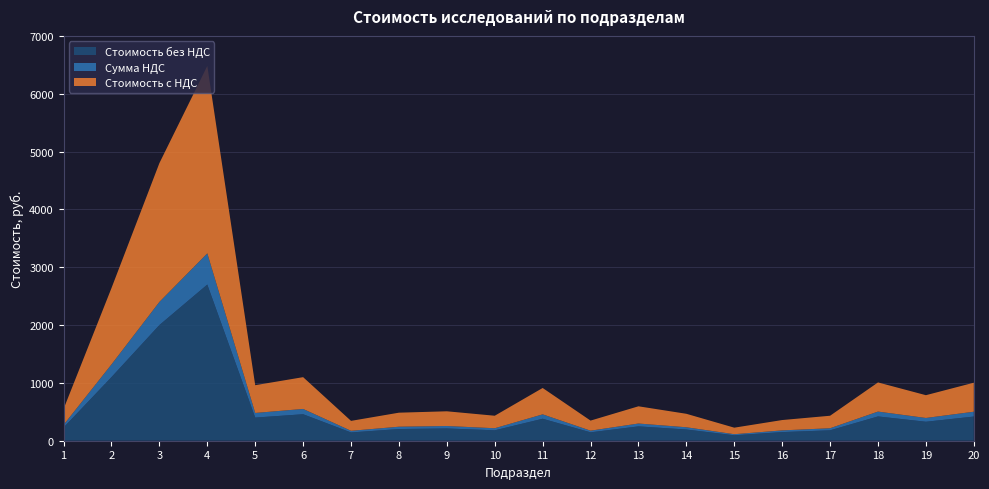

Reading left to right, list all the values displayed in this chart.

Стоимость без НДС: 229.0	1100.0	2000.0	2700.0	400.0	458.0	143.0	202.0	212.0	180.0	380.0	145.0	248.0	194.0	94.0	149.0	180.0	420.0	328.0	418.0
Сумма НДС: 45.8	220.0	400.0	540.0	80.0	91.6	28.6	40.4	42.4	36.0	76.0	29.0	49.6	38.8	18.8	29.8	36.0	84.0	65.6	83.6
Стоимость с НДС: 274.8	1320.0	2400.0	3240.0	480.0	549.6	171.6	242.4	254.4	216.0	456.0	174.0	297.6	232.8	112.8	178.8	216.0	504.0	393.6	501.6